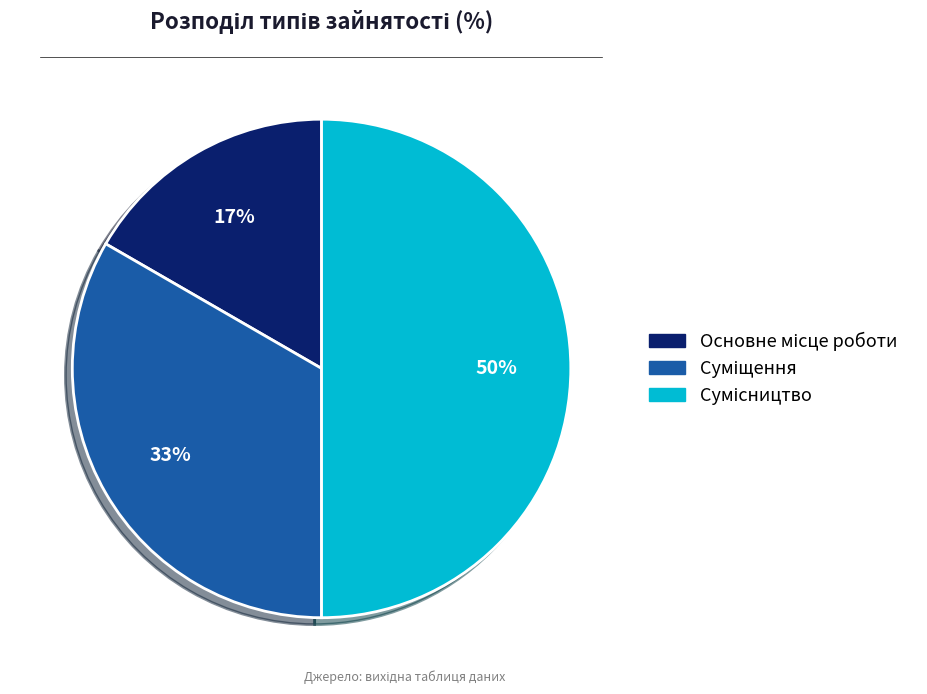

To the nearest percent, what is the average slice percentage?

33%